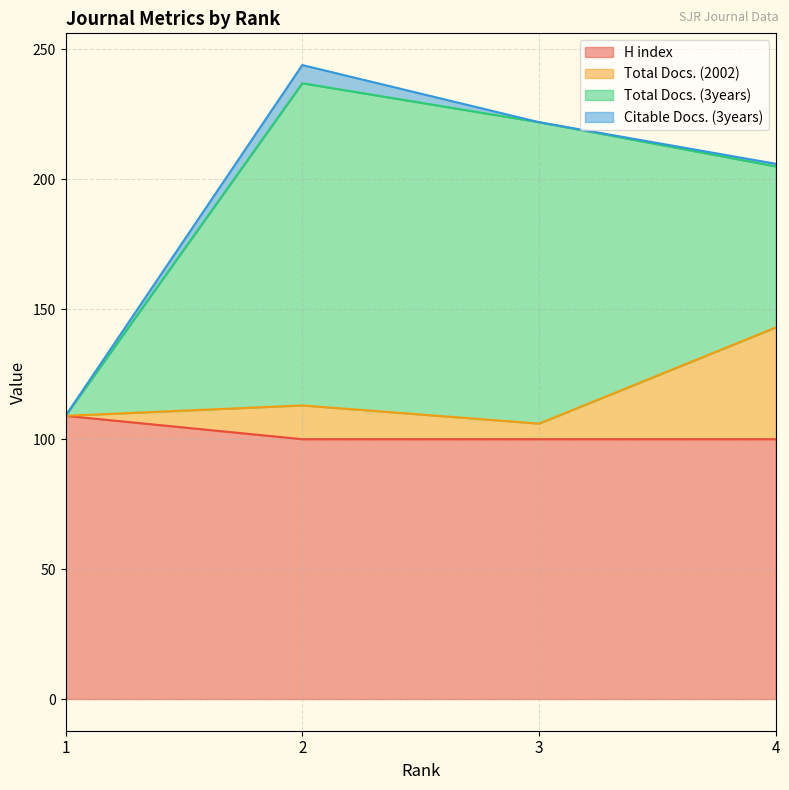

What is the value of the H index point at the 4th from the left?

100